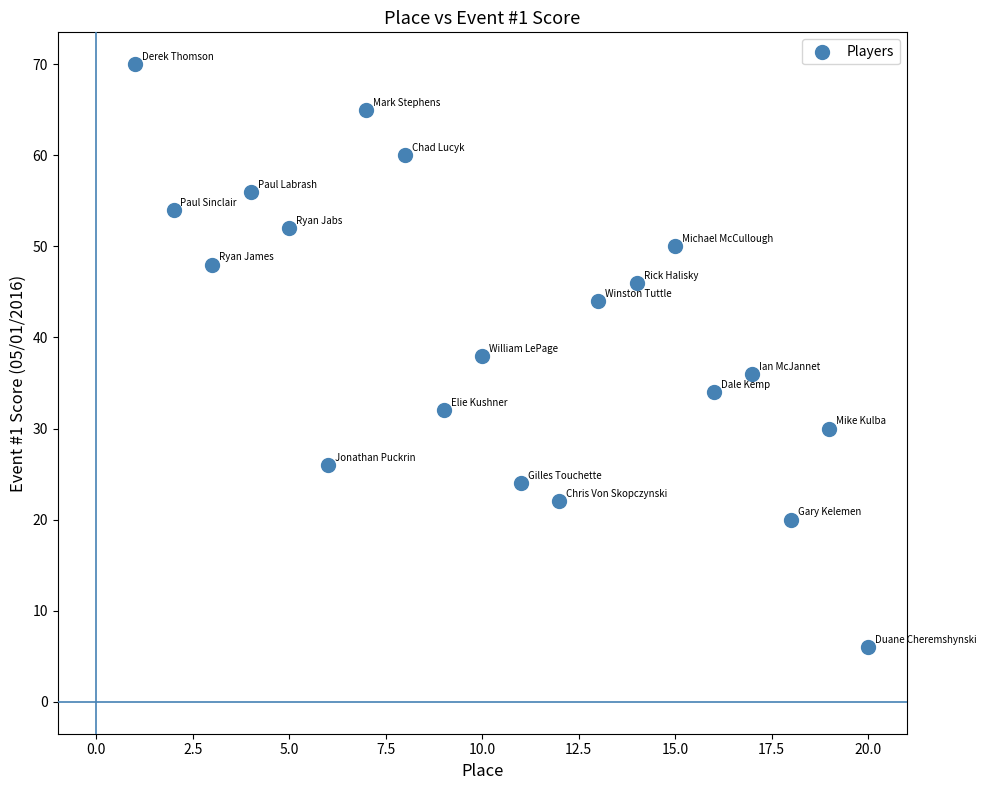

List the coordinates of all points as (X, Y) pairs, reading left to right.

(1, 70)  (2, 54)  (3, 48)  (4, 56)  (5, 52)  (6, 26)  (7, 65)  (8, 60)  (9, 32)  (10, 38)  (11, 24)  (12, 22)  (13, 44)  (14, 46)  (15, 50)  (16, 34)  (17, 36)  (18, 20)  (19, 30)  (20, 6)